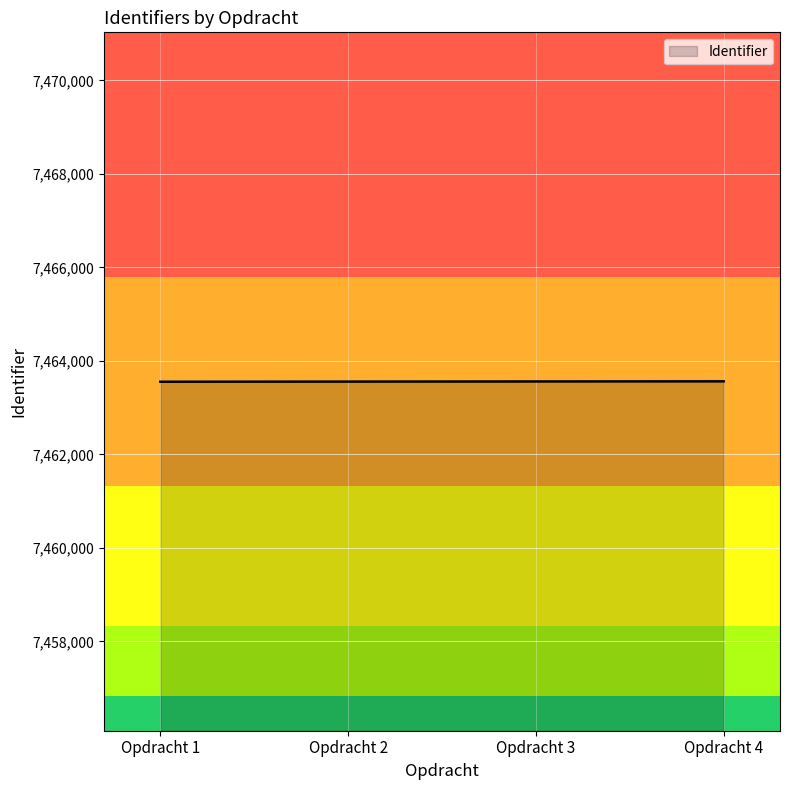

Approximately how many times larger is the value at Opdracht 1 compared to Opdracht 2?

1.0